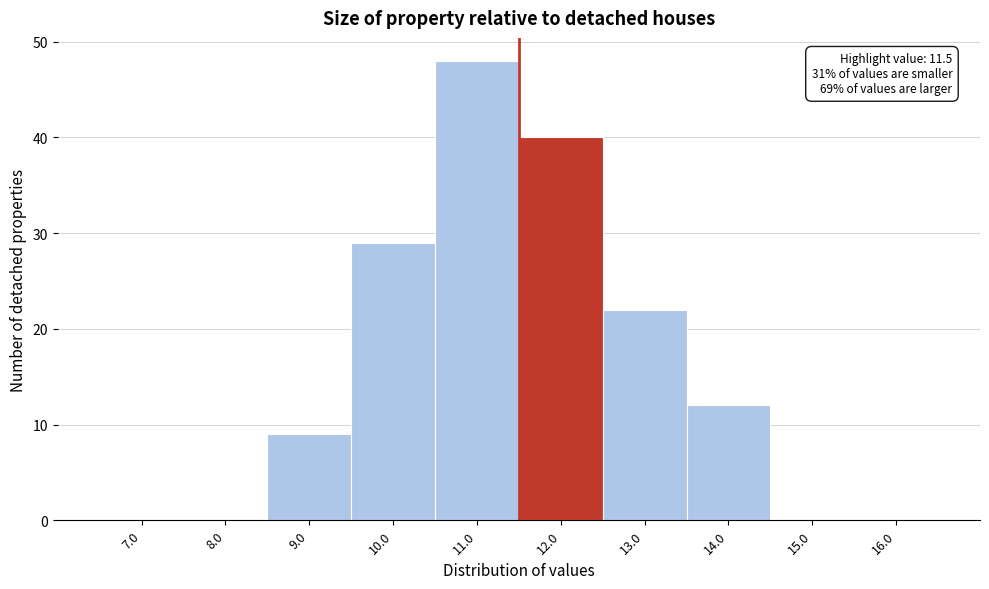

Which range on the x-axis has the tallest bar?

10.5 to 11.5